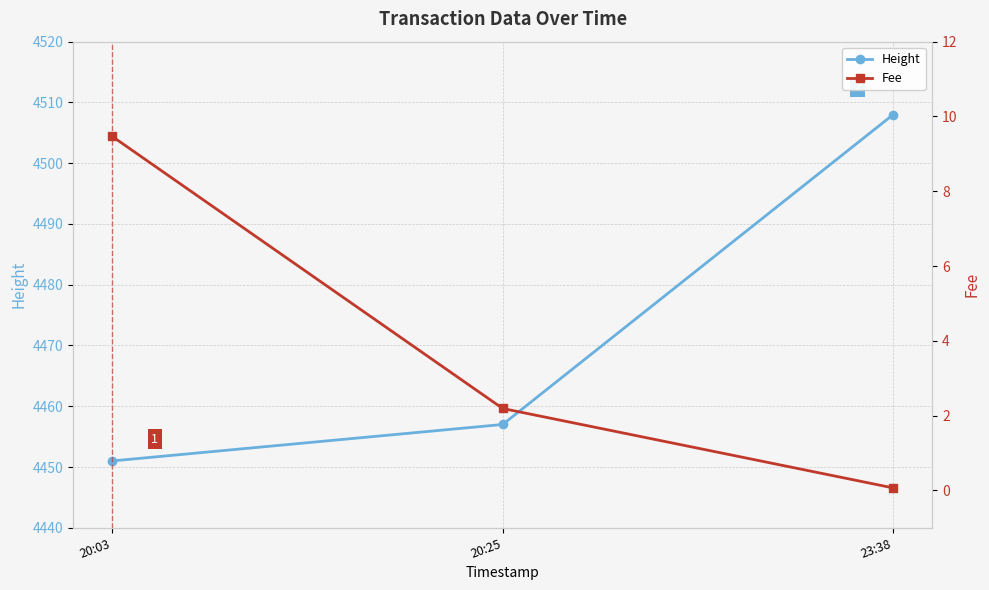

What is the total value across all series at 20:03?

4460.5